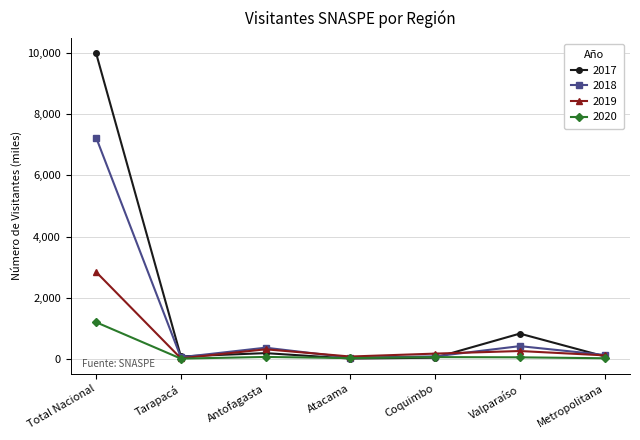

Rank the series by their average value, from lowest to highest.

2020, 2019, 2018, 2017